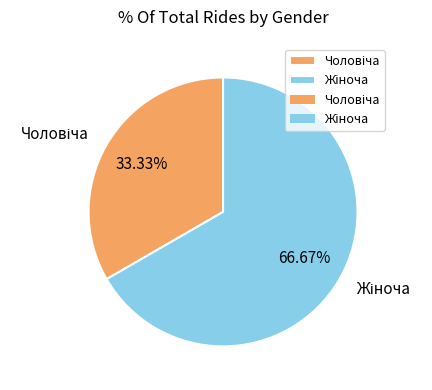

Is there any slice that represents more than half of the pie?

Yes